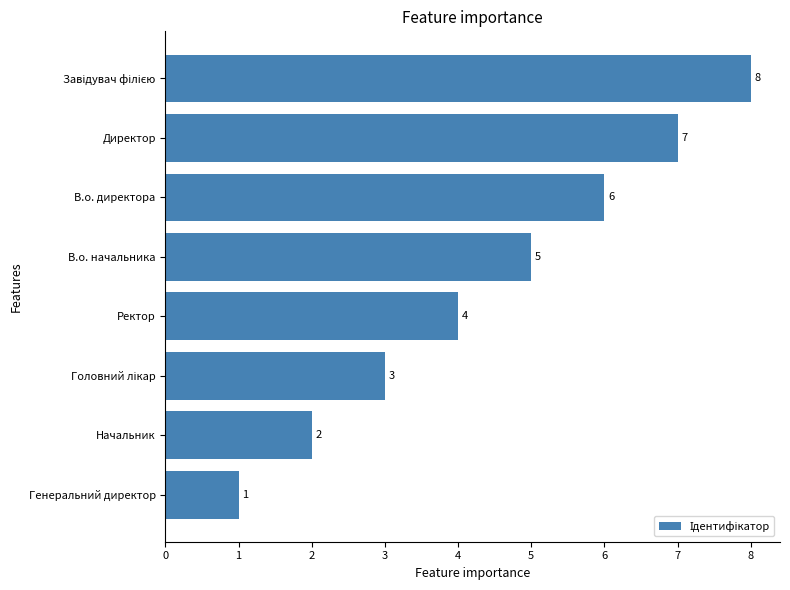

Does the chart contain stacked bars?

No